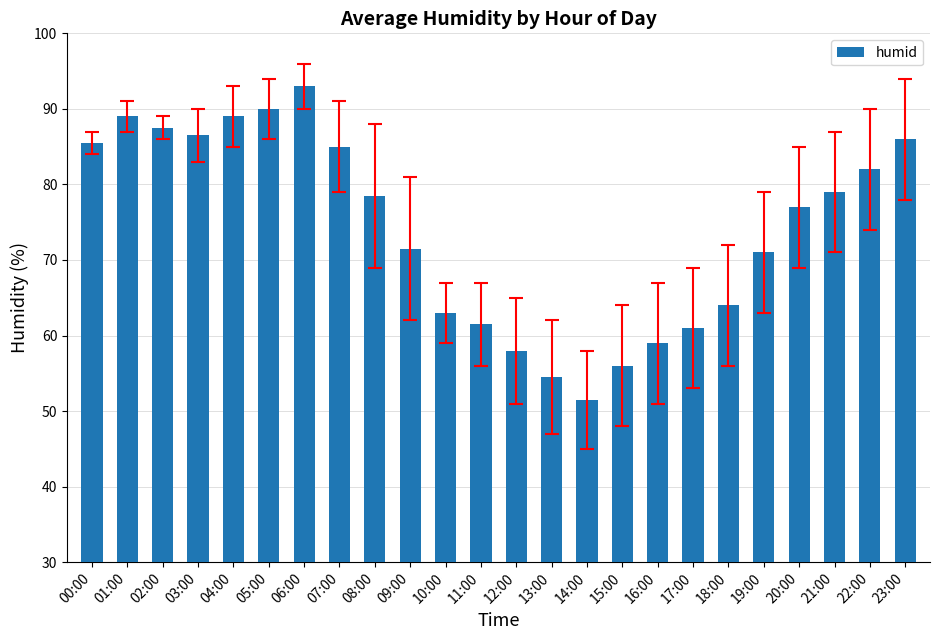

Read the value at 09:00.

71.5